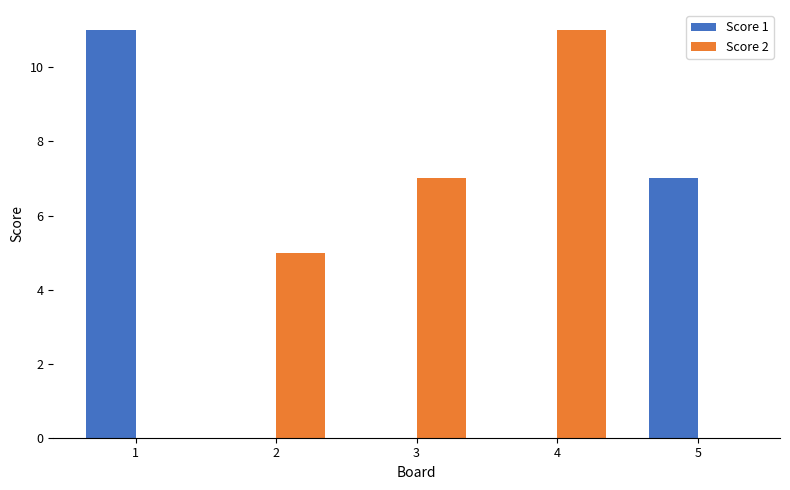

Between 4 and 5, which series saw the biggest shift?

Score 2